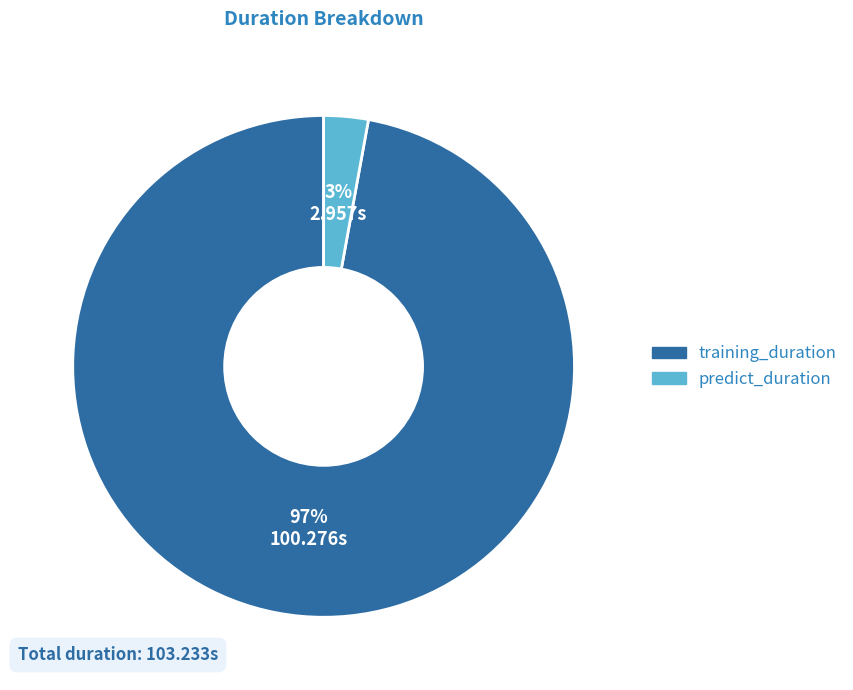

To the nearest percent, what portion does training_duration represent?

97%